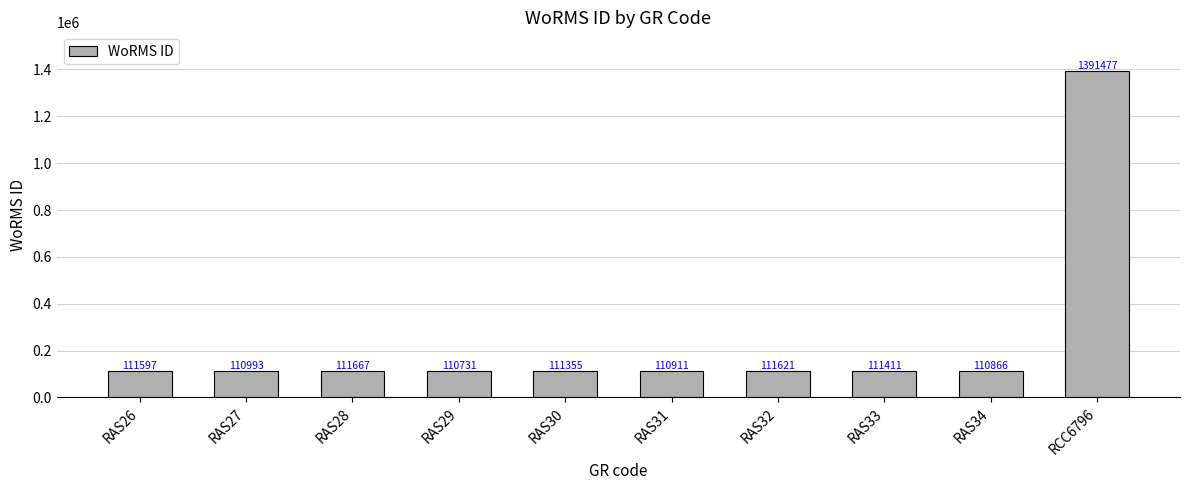

What is the label of the 5th bar from the left?

RAS30